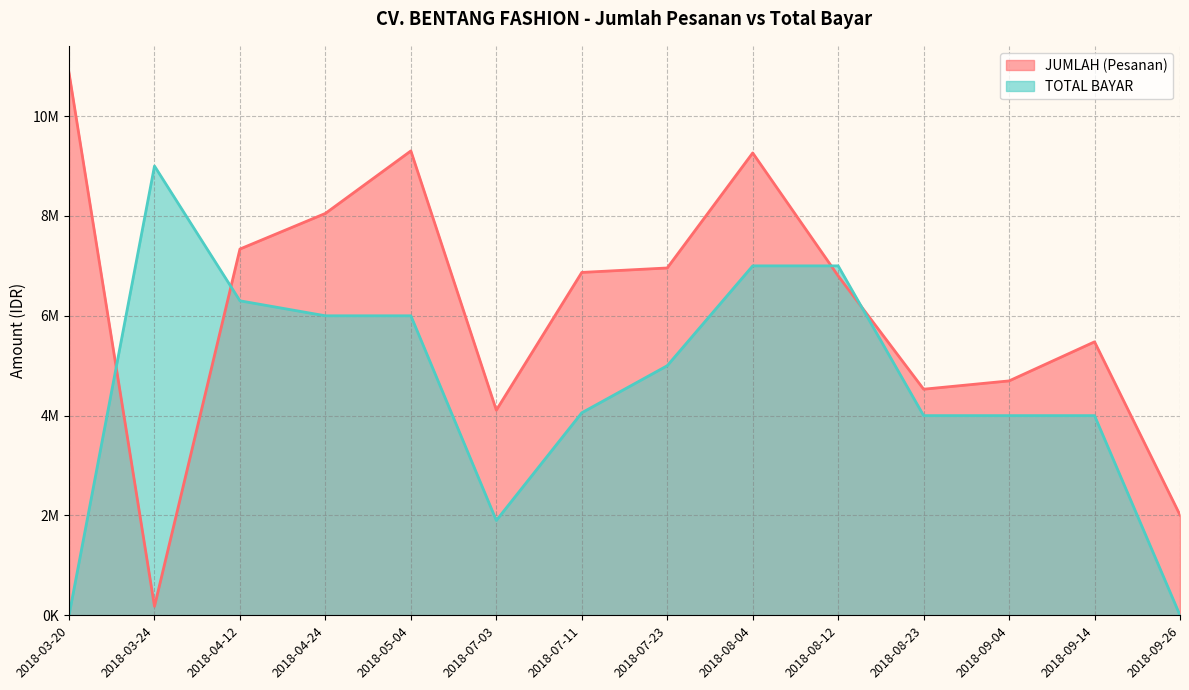

Is it true that JUMLAH (Pesanan) equals 6555860 at 2018-09-04?

False